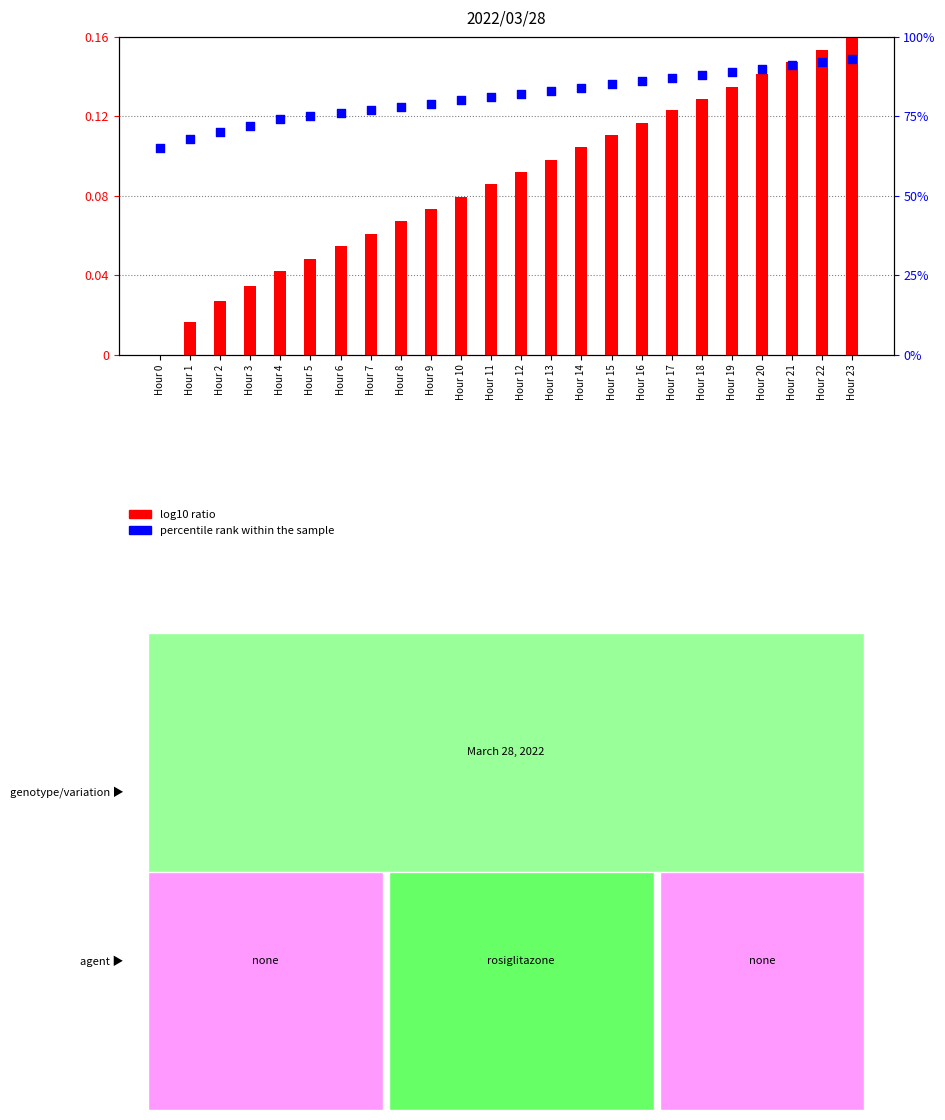

Which series contains the lowest Y value?

log10 ratio